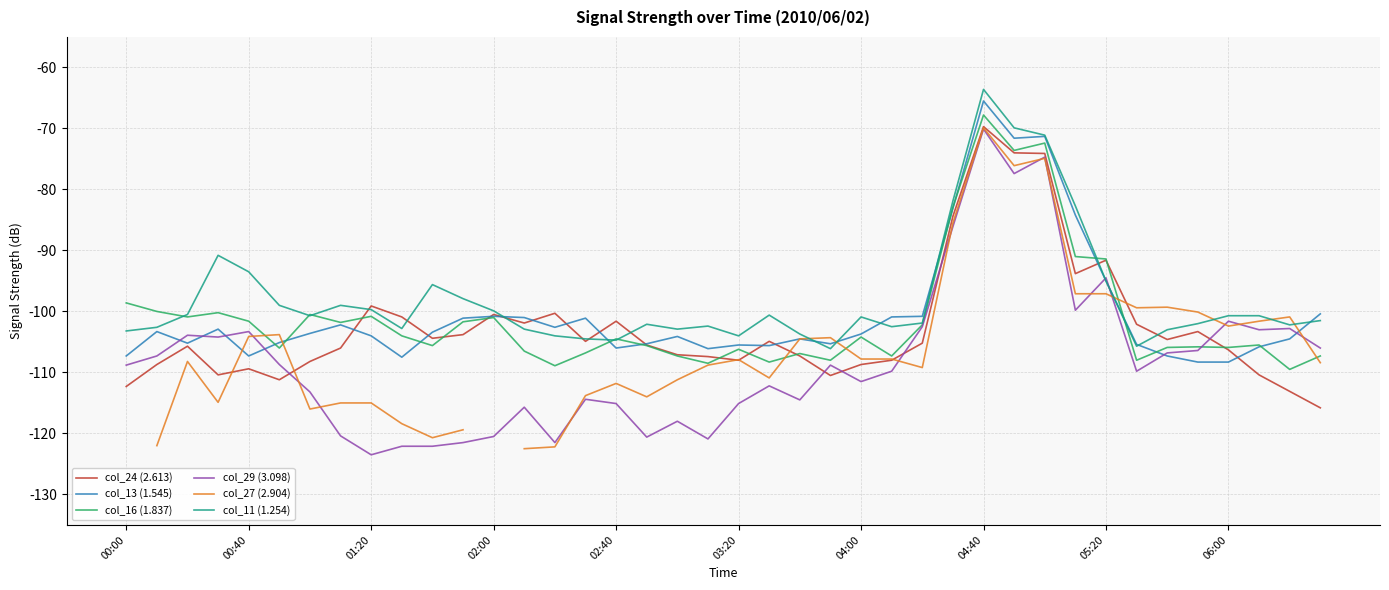

In col_11 (1.254), how many points are lower than both neighbors (excluding endpoints)?

9